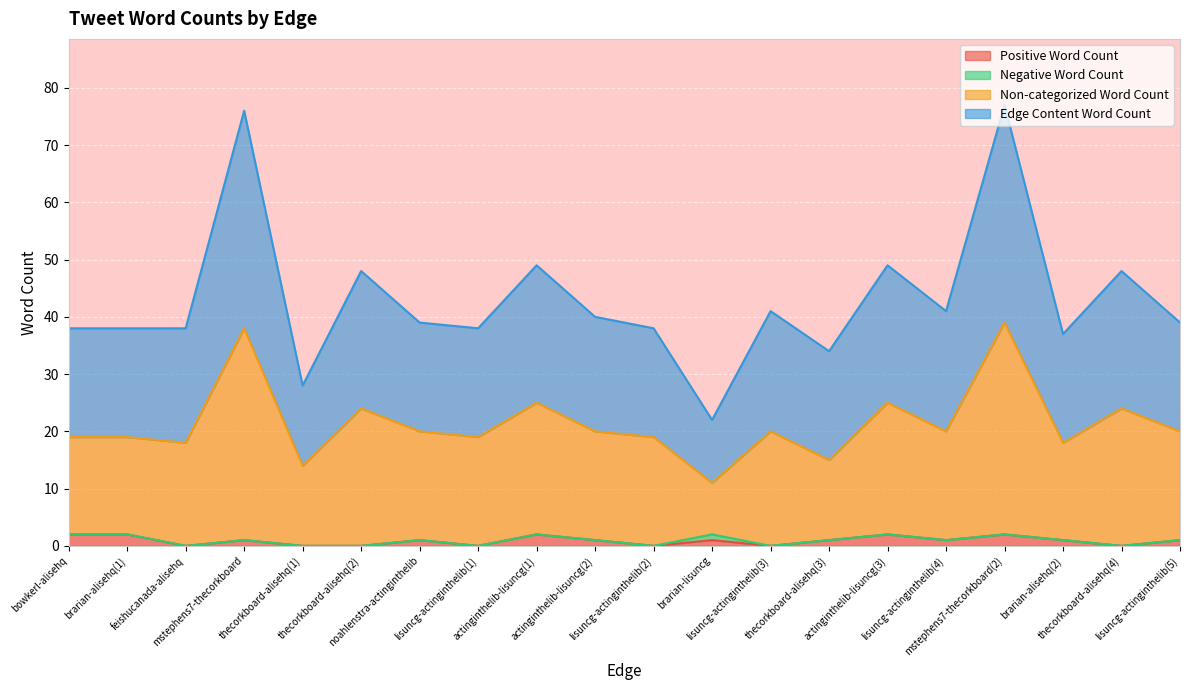

What position from the right is mstephens7-thecorkboard?

17